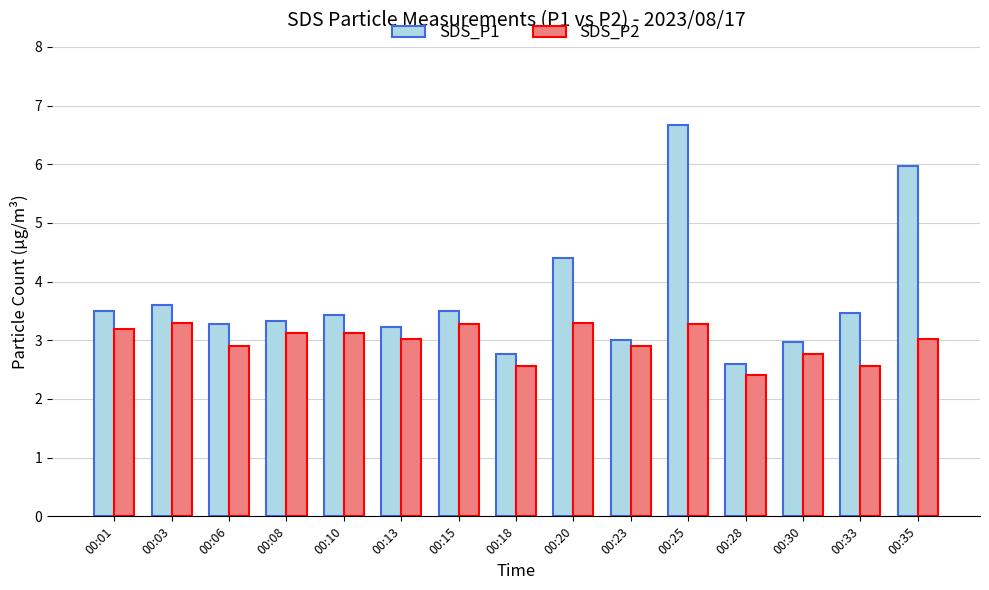

What is the maximum value shown in the chart?

6.7